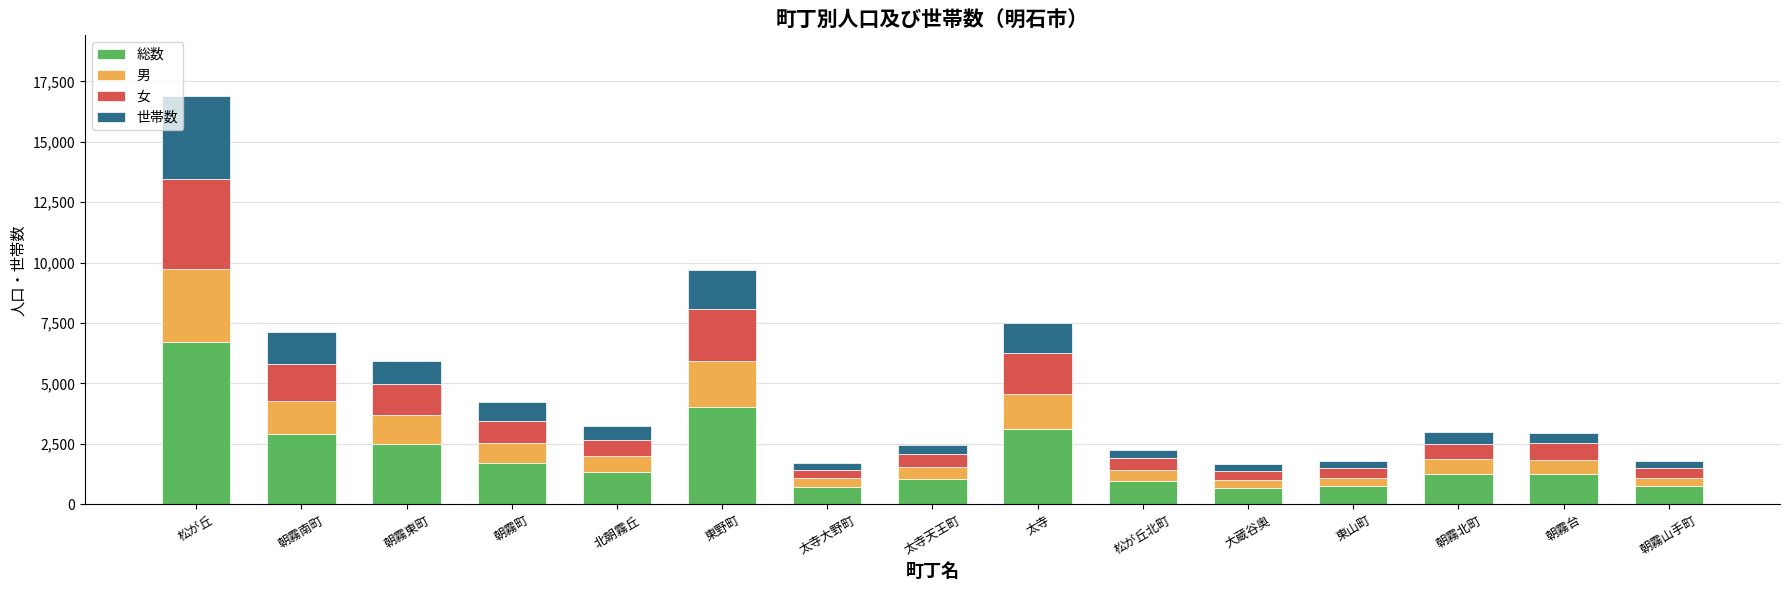

What is the minimum value for 総数?

679